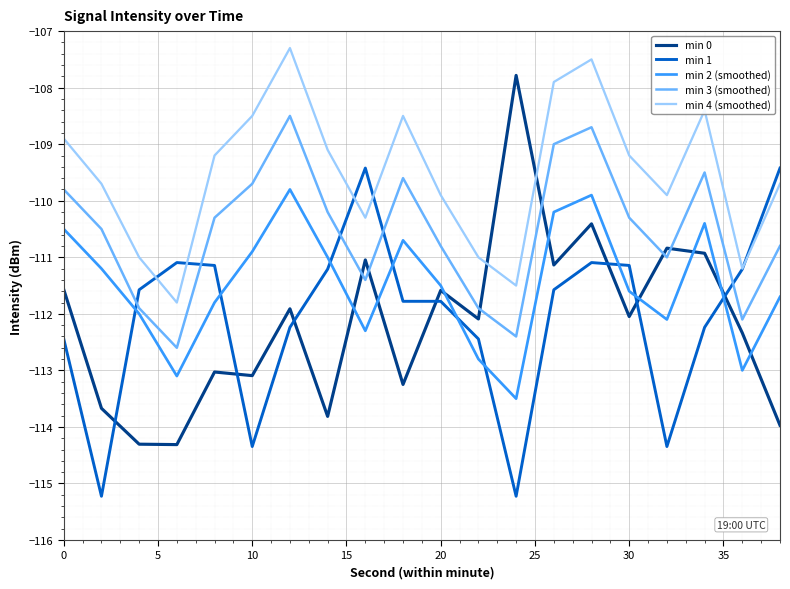

List the series in order of their peak value, lowest first.

min 2 (smoothed), min 1, min 3 (smoothed), min 0, min 4 (smoothed)